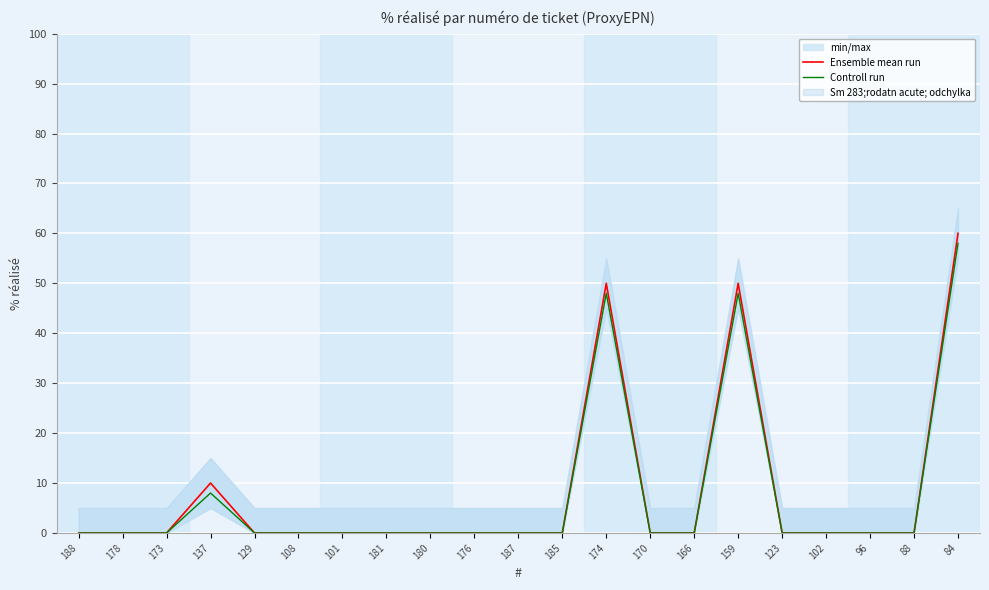

The Ensemble mean run series shows 50 at 174. True or false?

True